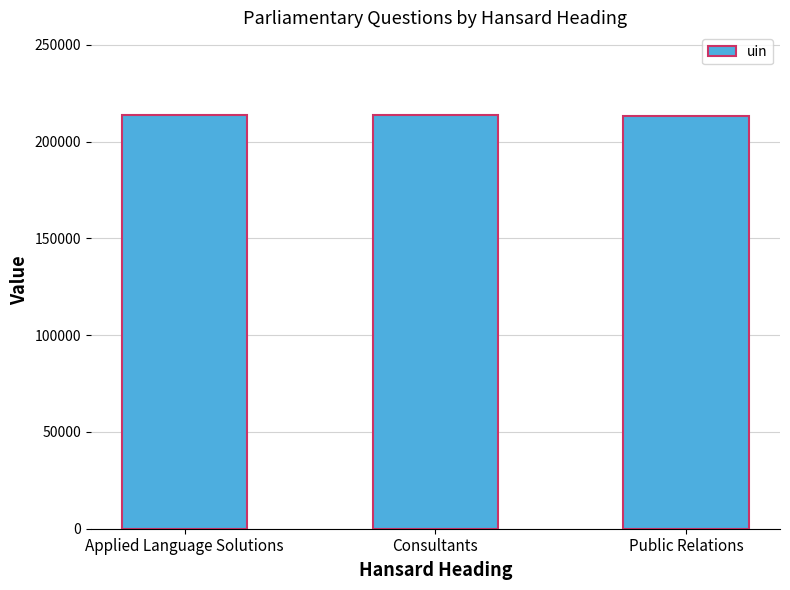

How many data points are less than 213486?

1